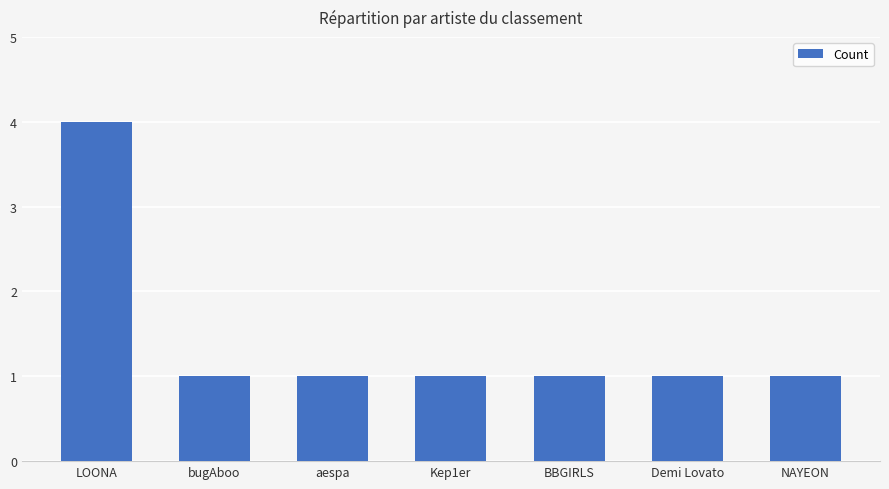

Read the value at Demi Lovato.

1